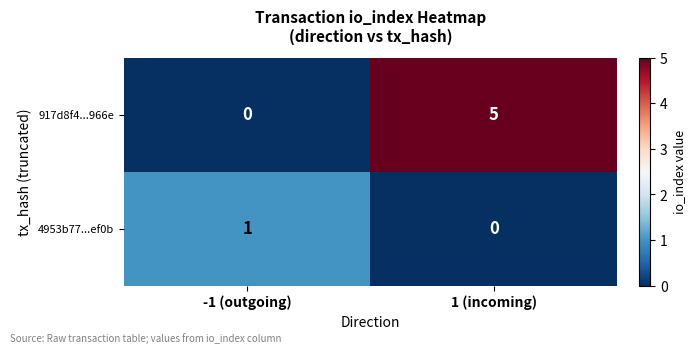

What is the difference between the maximum and minimum values in the 917d8f4...966e series?

5